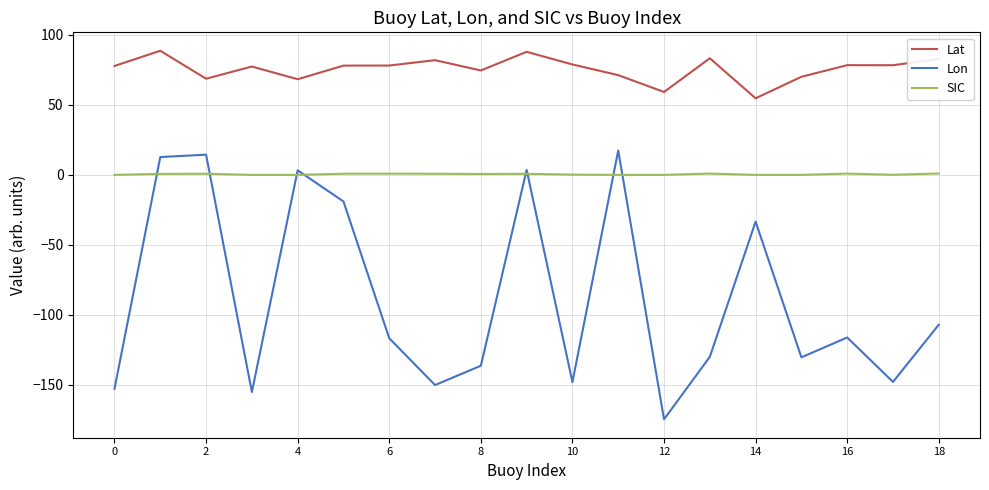

True or false: Lat and Lon intersect in this chart.

False